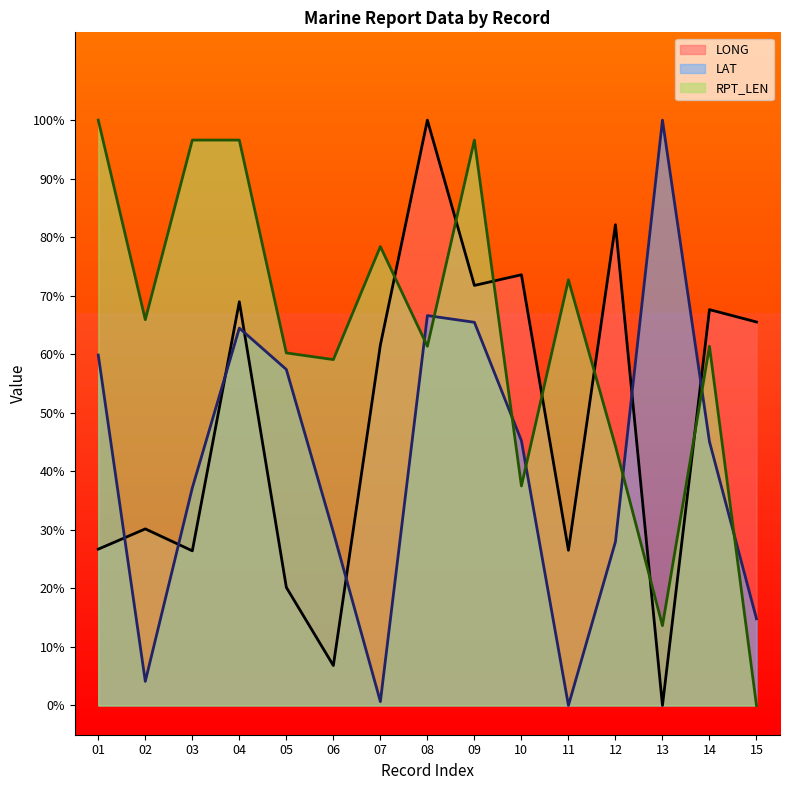

Which series has the widest spread of values?

LONG